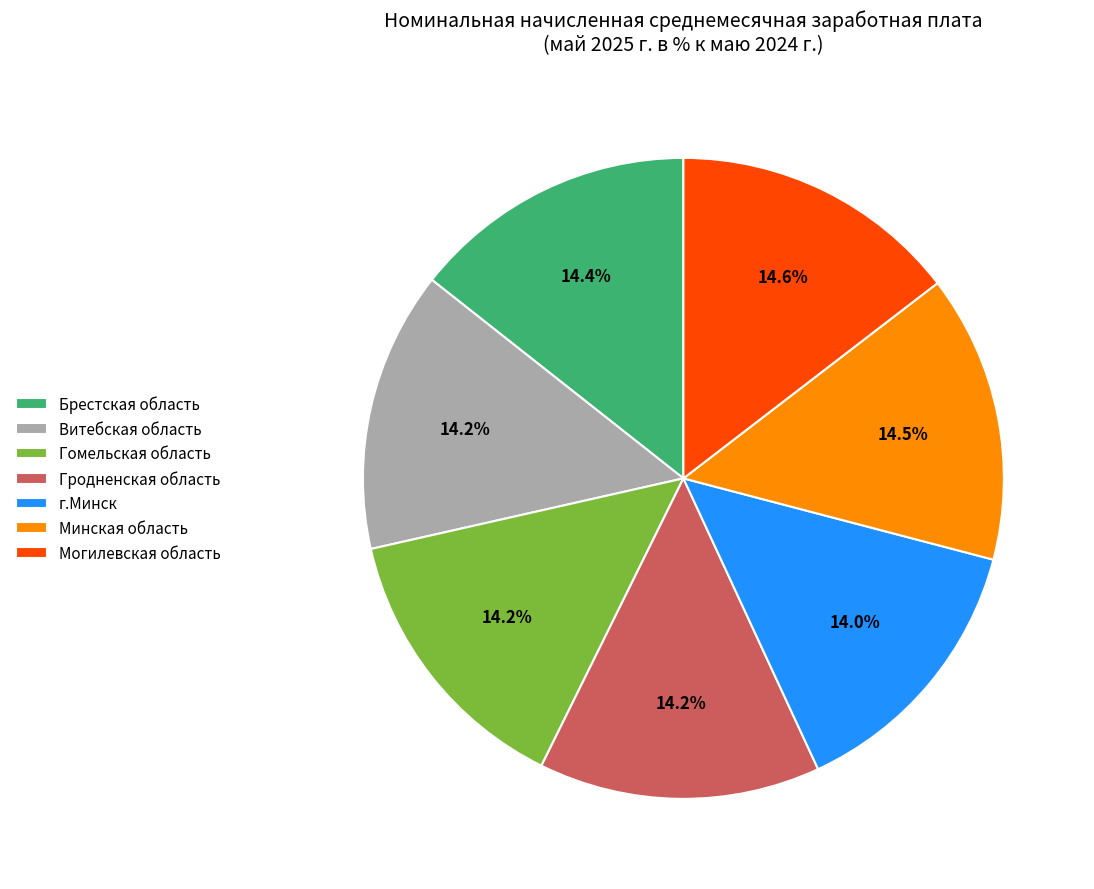

How much of the chart is everything except Минская область?

85.5%